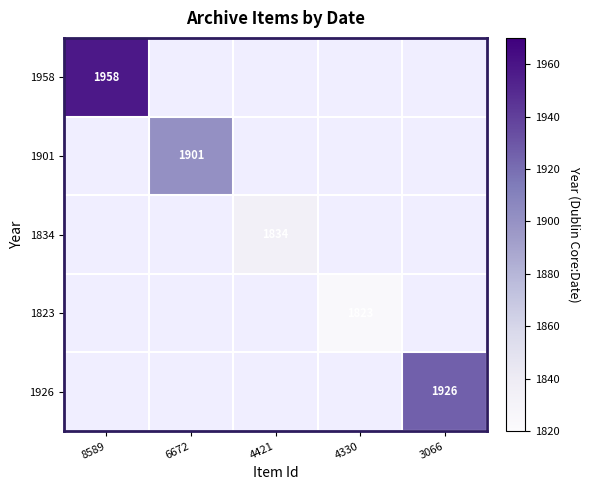

At 8589, list the series in order from smallest to largest.

1958, 1901, 1834, 1823, 1926